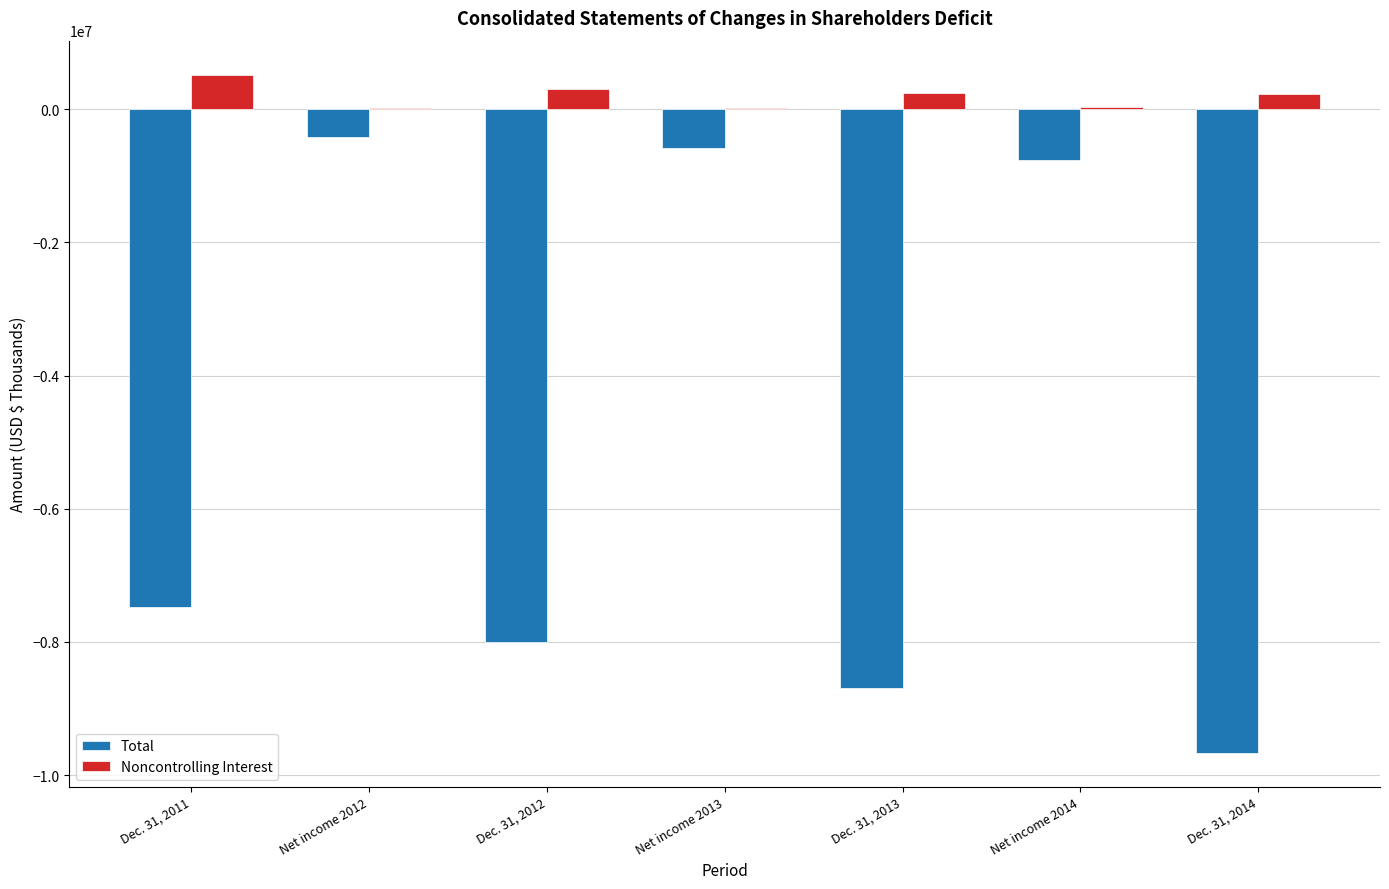

Is the value of Noncontrolling Interest at Dec. 31, 2014 greater than the value of Total at Dec. 31, 2014?

Yes